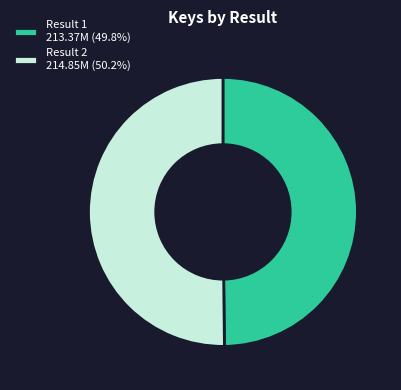

What is the ratio of the value at Result 2 214.85M (50.2%) to the value at Result 1 213.37M (49.8%)?

1.0